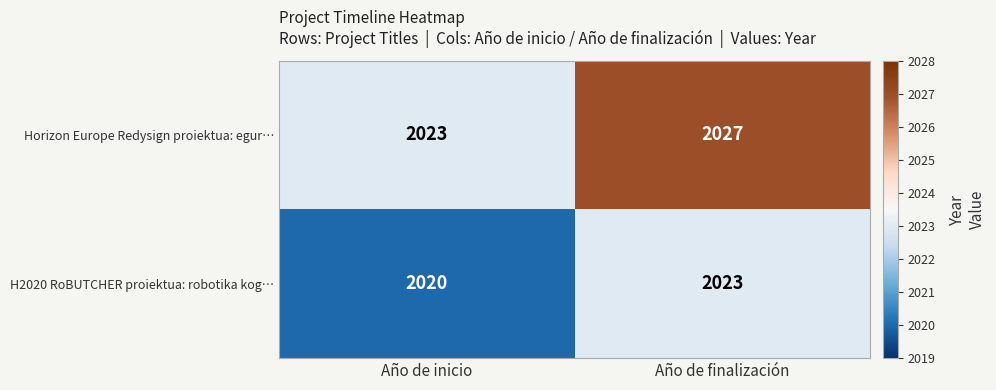

List the series in order of their overall mean, lowest first.

H2020 RoBUTCHER proiektua: robotika kog…, Horizon Europe Redysign proiektua: egur…